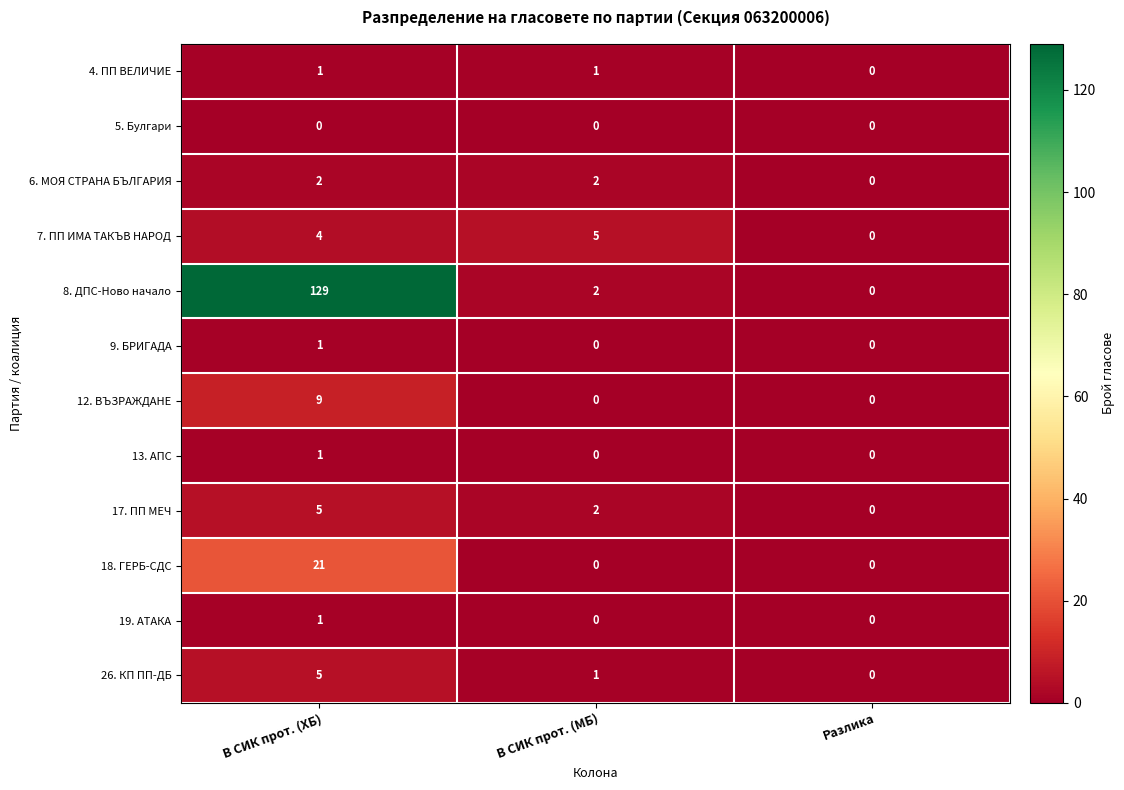

The value of 26. КП ПП-ДБ at В СИК прот. (ХБ) is 5. True or false?

True